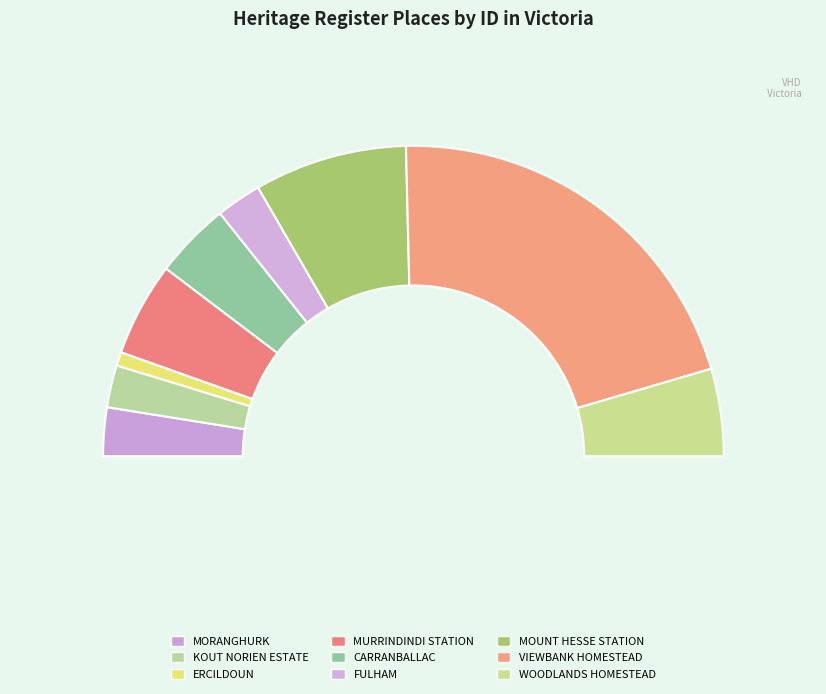

Which slice is the largest?

VIEWBANK HOMESTEAD